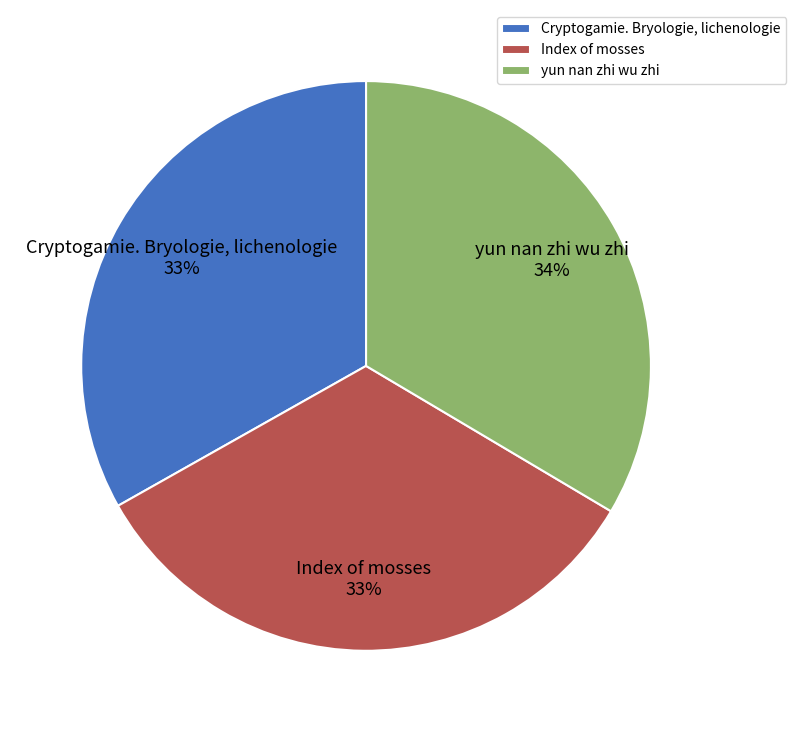

Is there any slice that represents more than half of the pie?

No